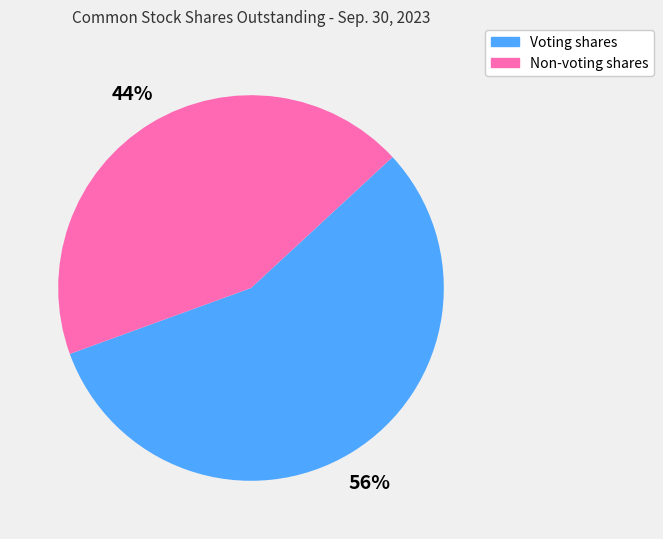

To the nearest percent, what percentage of the pie is Non-voting shares?

44%